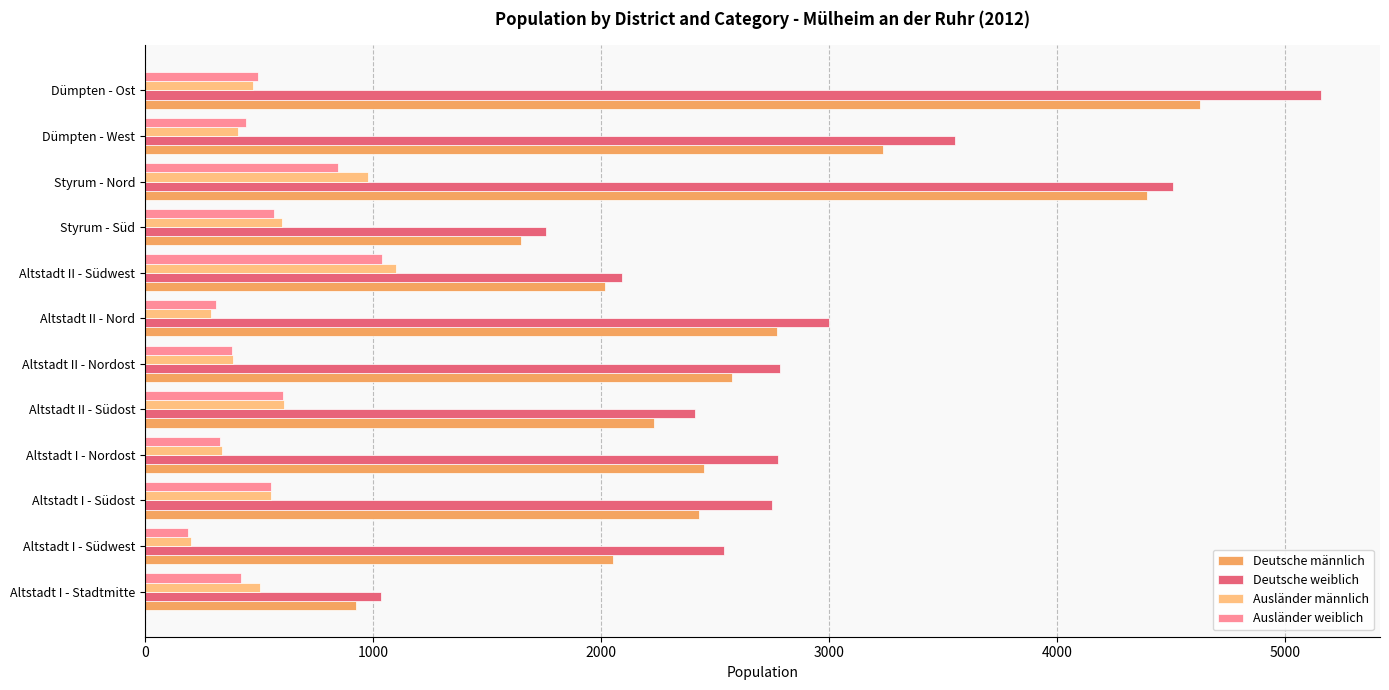

At which category does the chart reach its peak across all series?

Dümpten - Ost